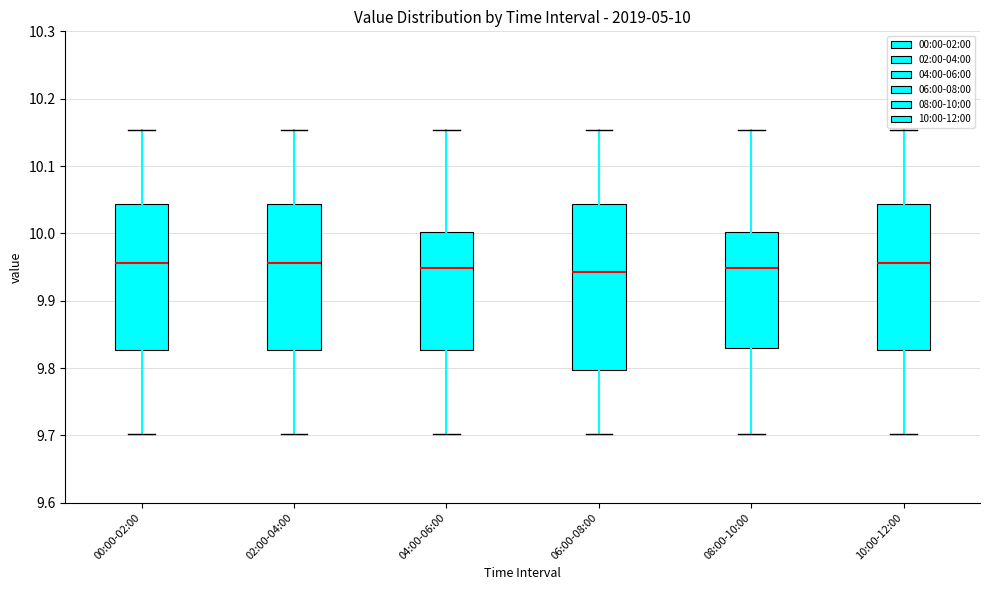

Comparing the boxes themselves (not the whiskers), which one is the tallest?

06:00-08:00